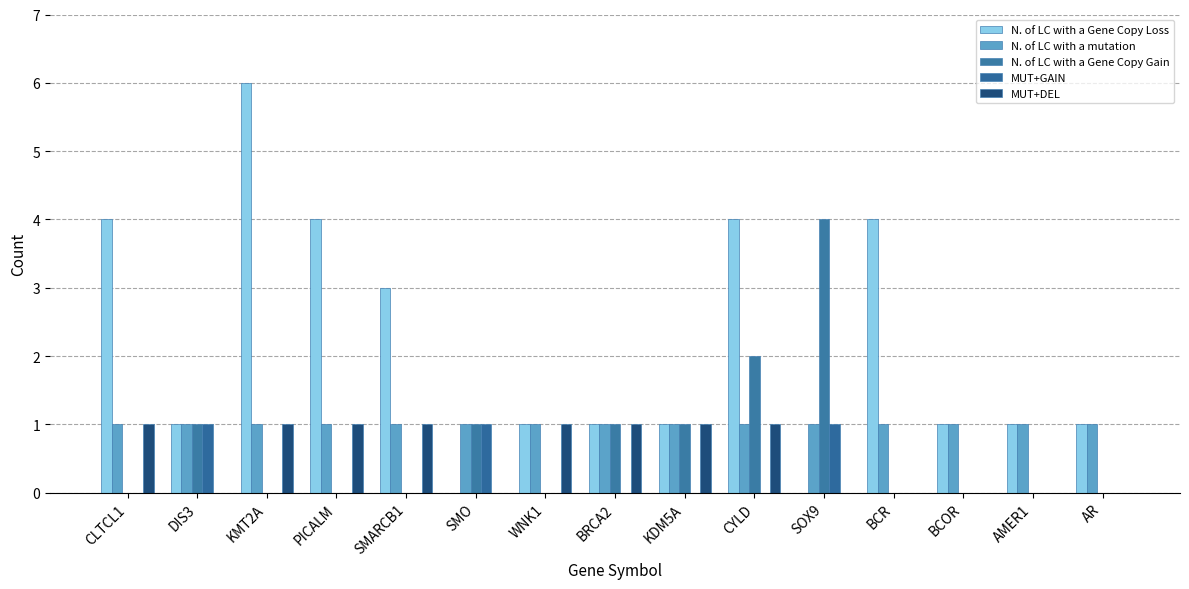

Are the bars grouped side by side (vs. stacked)?

Yes